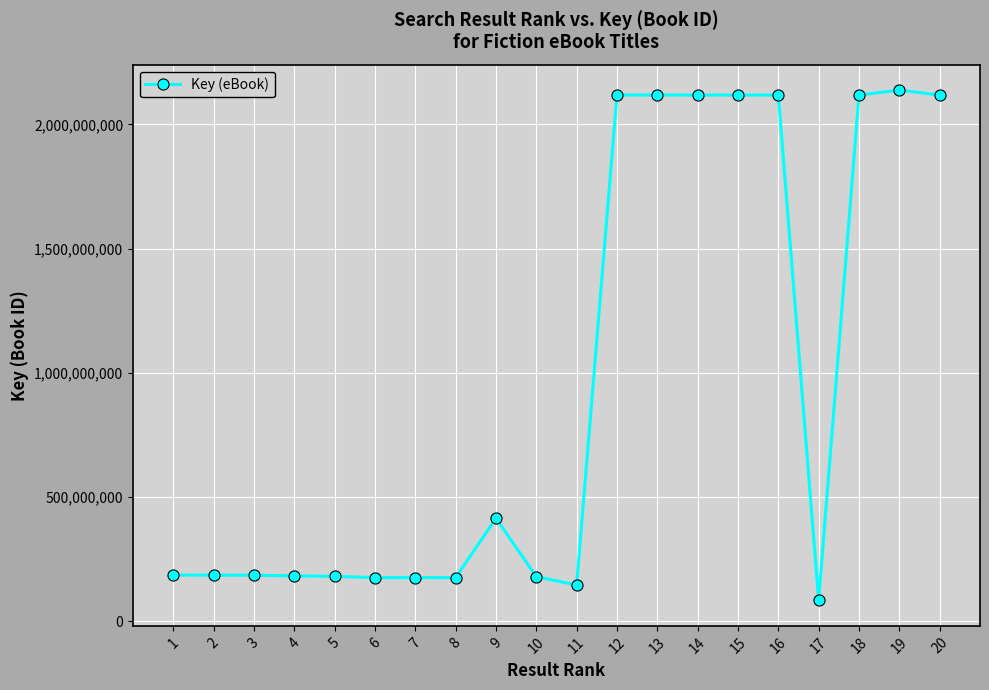

Is it true that the value at 2 is 256749165?

False